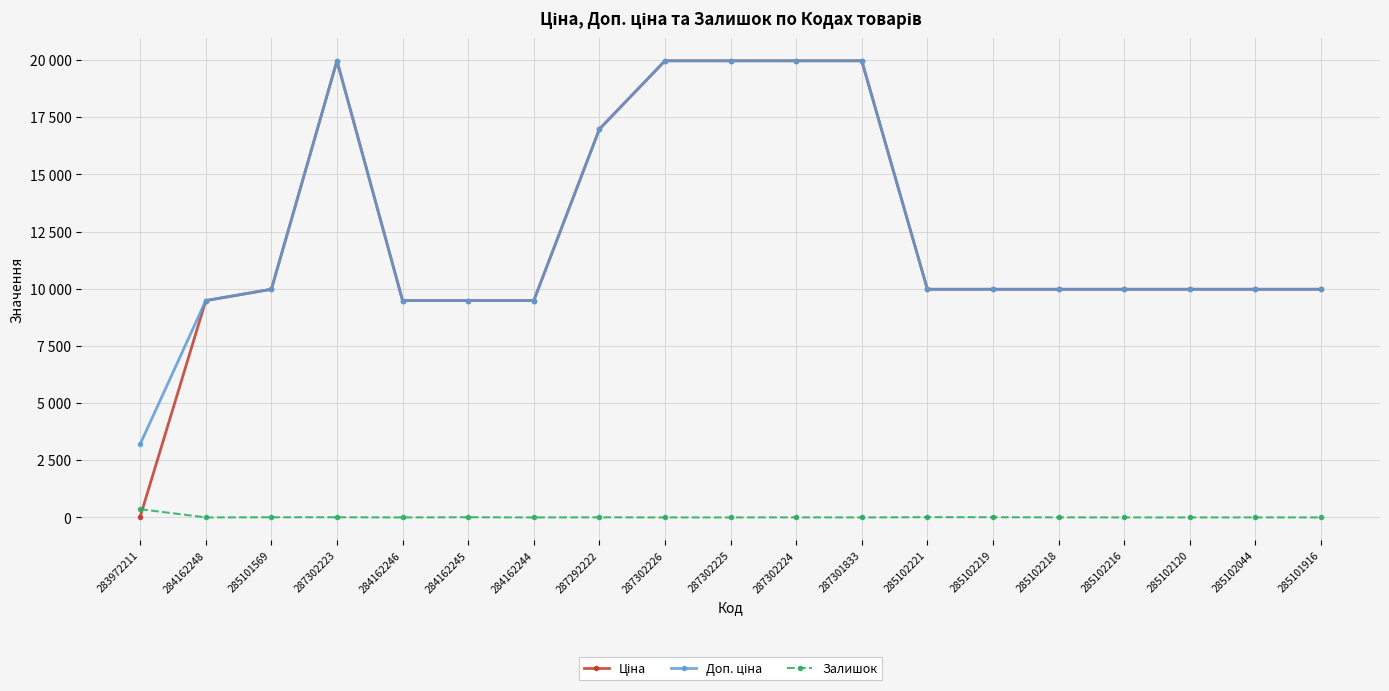

What position from the left is 285102219?

14